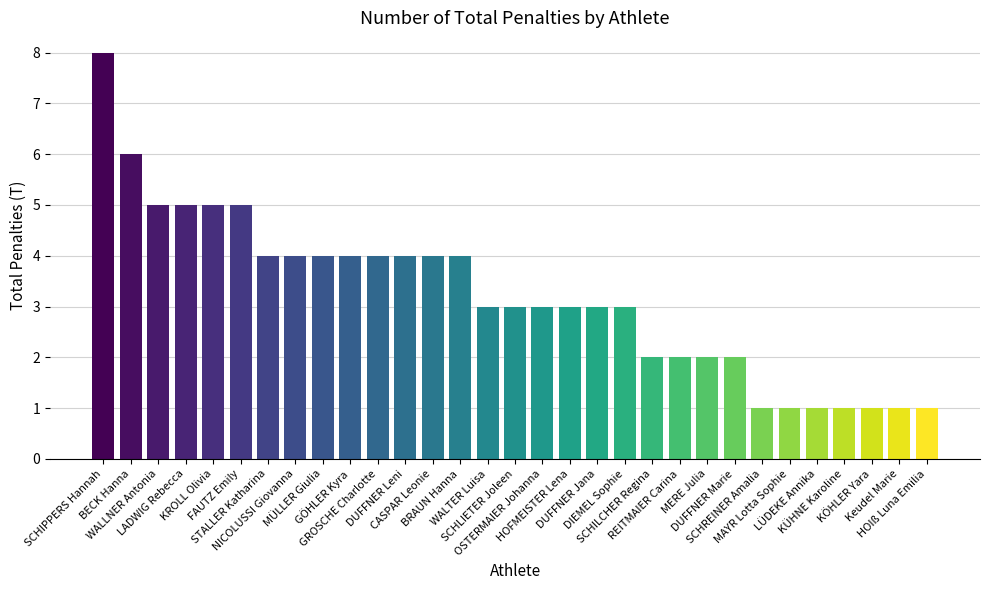

Between MÜLLER Giulia and SCHLIETER Joleen, which is larger?

MÜLLER Giulia